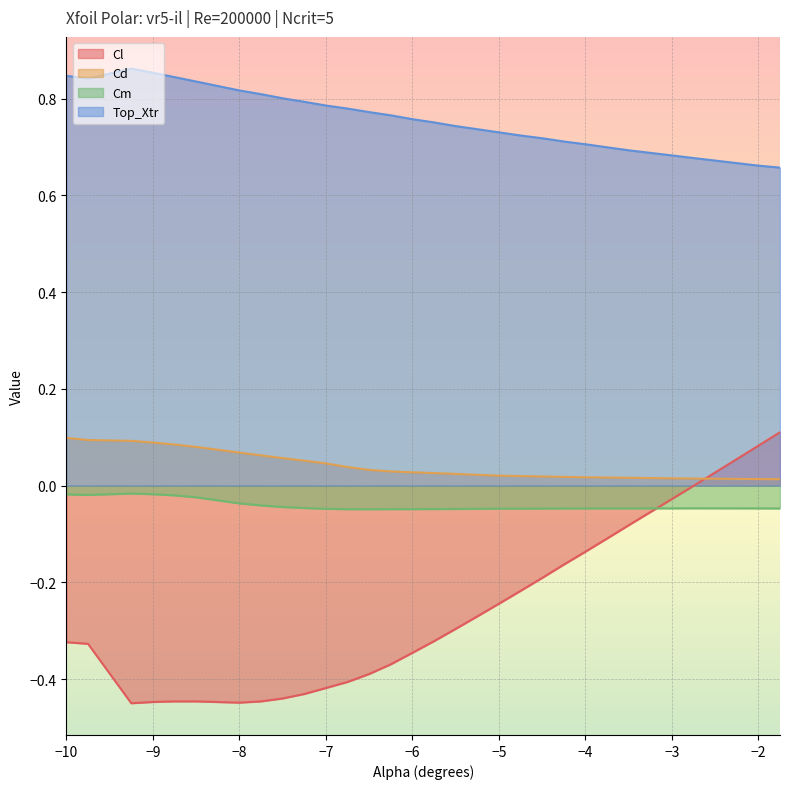

Which series has the largest range (max minus min)?

Cl